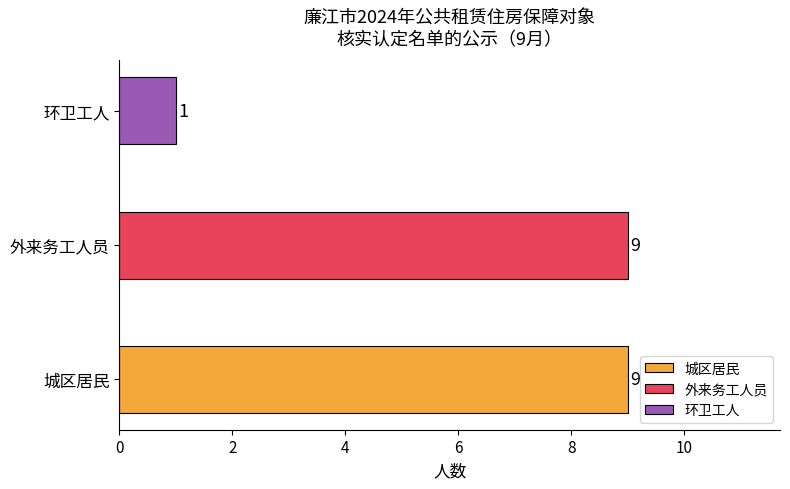

What is the ratio of the value at 外来务工人员 to the value at 城区居民?

1.0